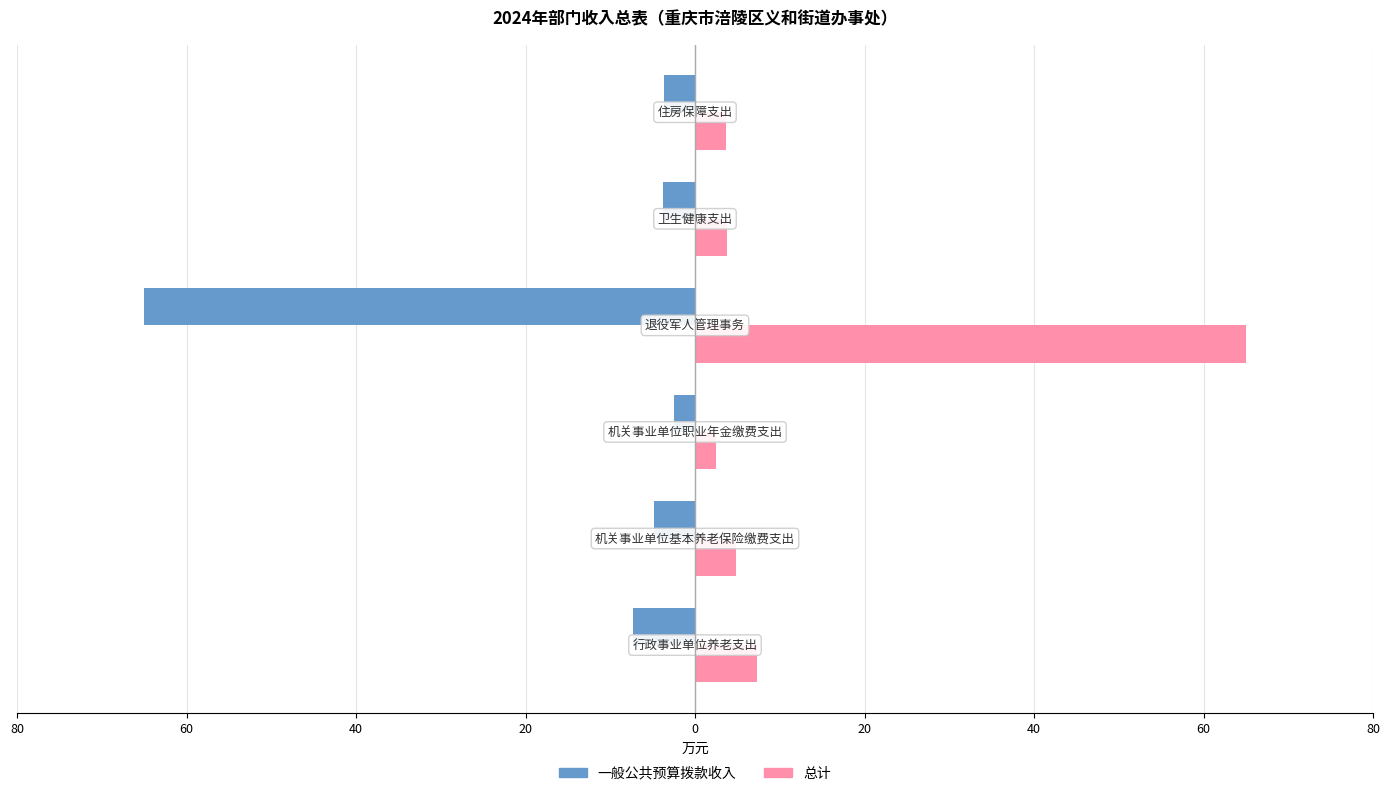

True or false: 一般公共预算拨款收入 has a value of -5.2 at 20.

False